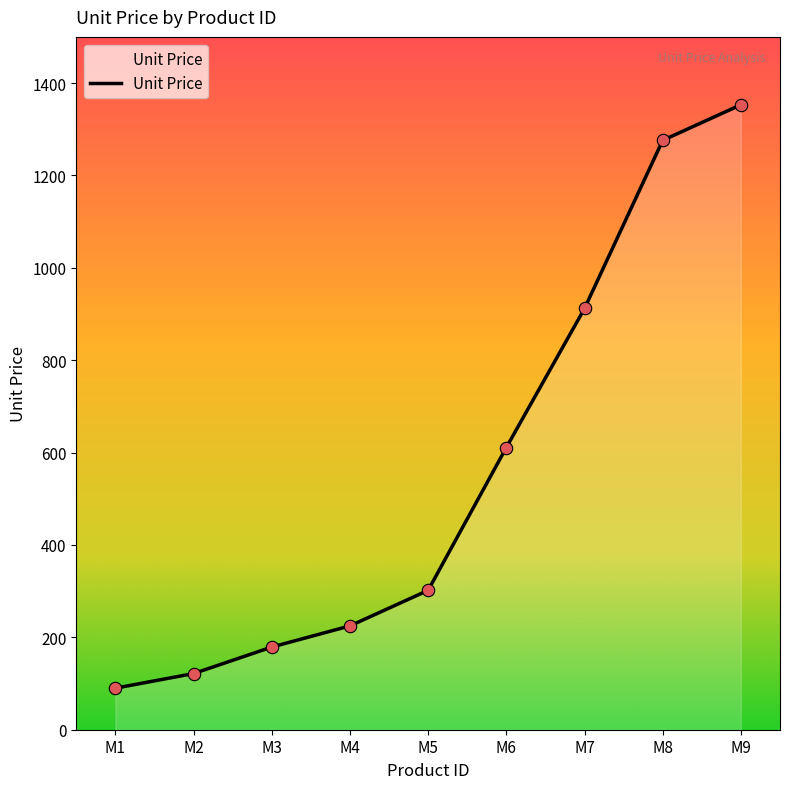

What is the change in value from M2 to M7?

+790.4